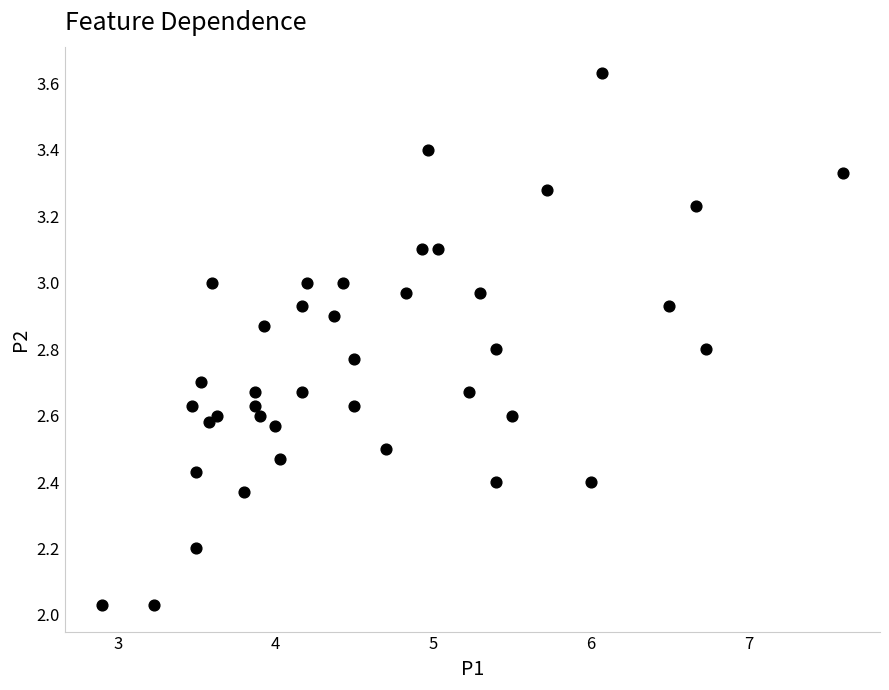

What is the range of X values (max minus min)?

4.7